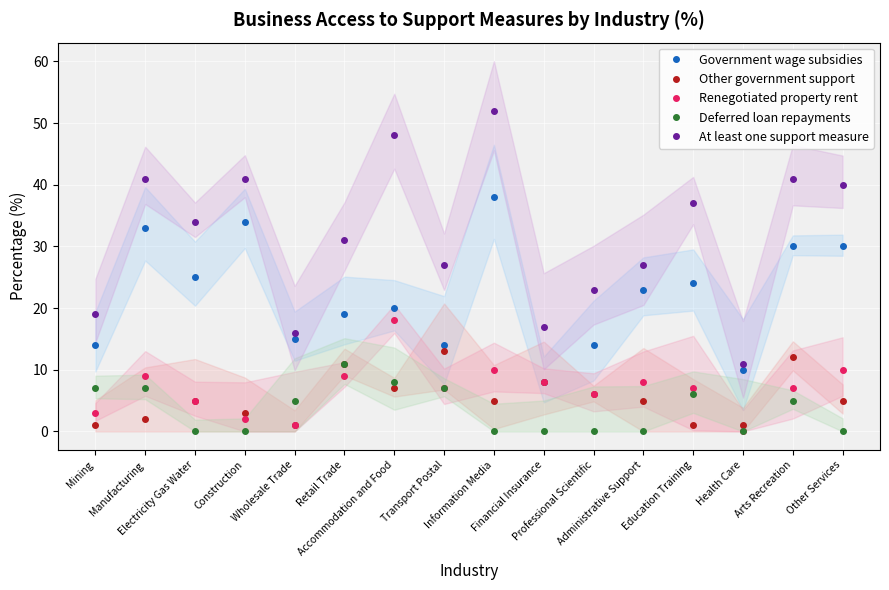

Reading left to right, transcribe all the data shown in this chart.

Government wage subsidies: 14	33	25	34	15	19	20	14	38	8	14	23	24	10	30	30
Other government support: 1	2	5	3	1	11	7	13	5	8	6	5	1	1	12	5
Renegotiated property rent: 3	9	5	2	1	9	18	7	10	8	6	8	7	0	7	10
Deferred loan repayments: 7	7	0	0	5	11	8	7	0	0	0	0	6	0	5	0
At least one support measure: 19	41	34	41	16	31	48	27	52	17	23	27	37	11	41	40